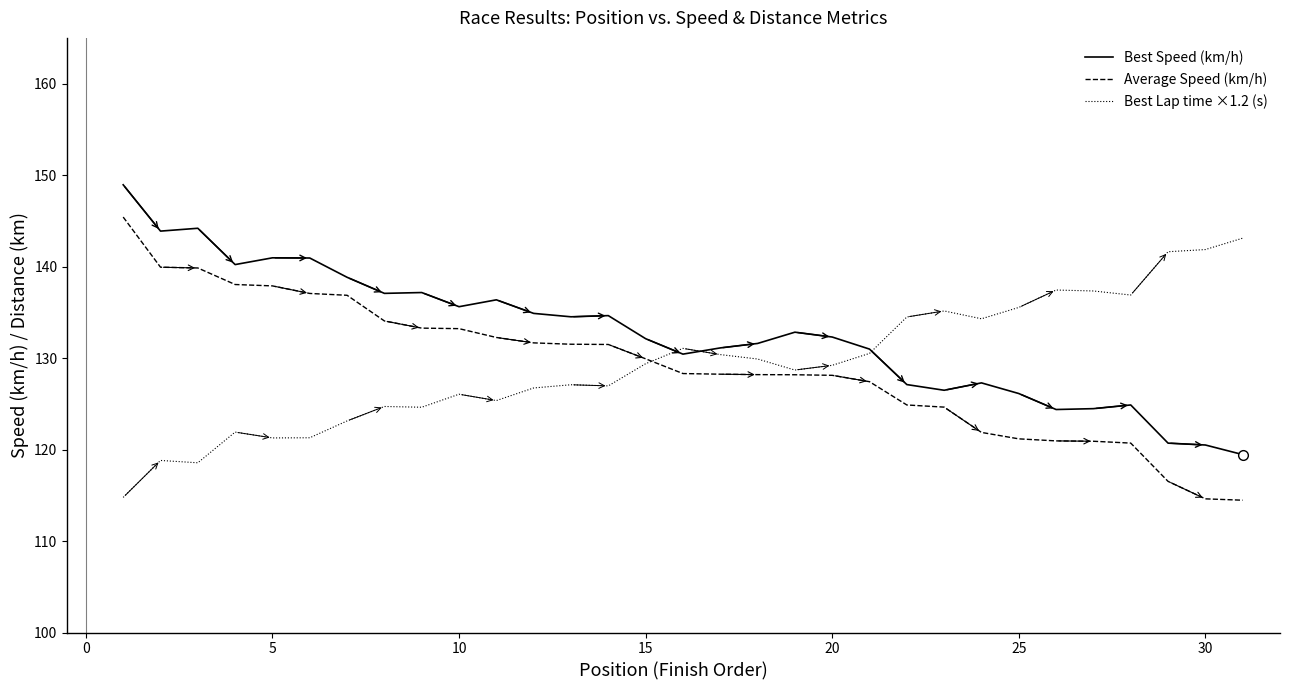

True or false: Average Speed (km/h) and Best Speed (km/h) intersect in this chart.

False